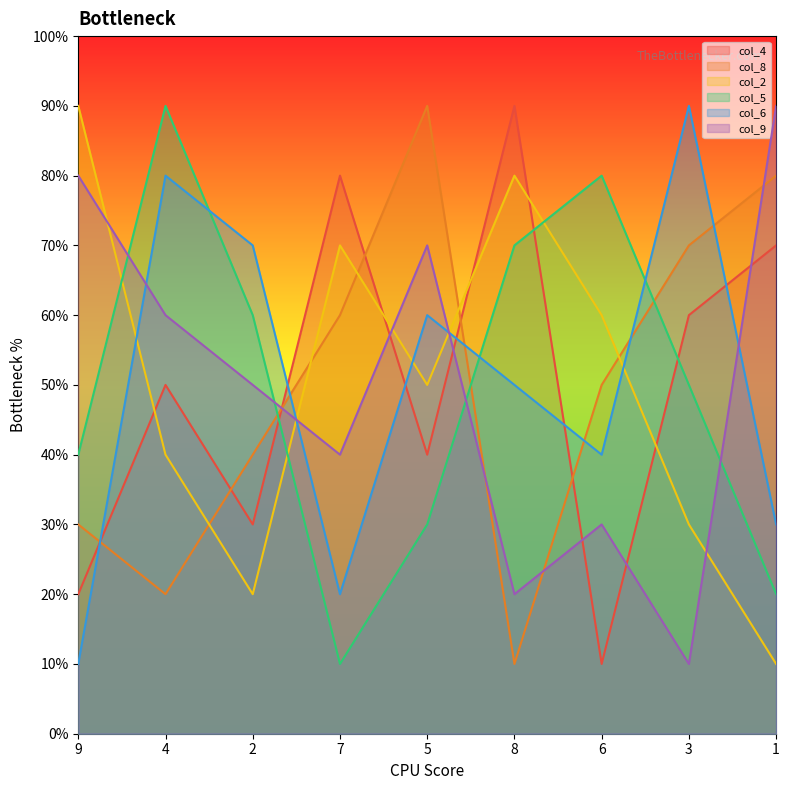

What is the label of the 2nd point from the right?

3